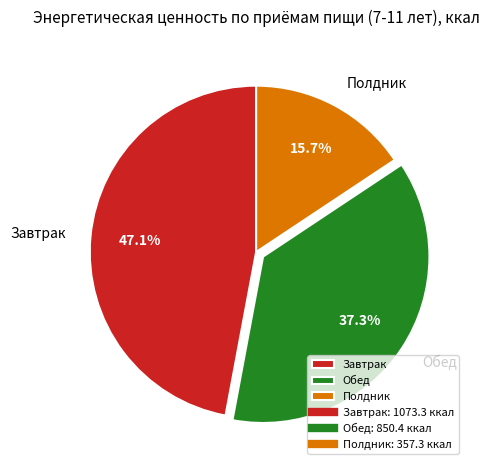

Which category has the biggest portion of the pie?

Завтрак